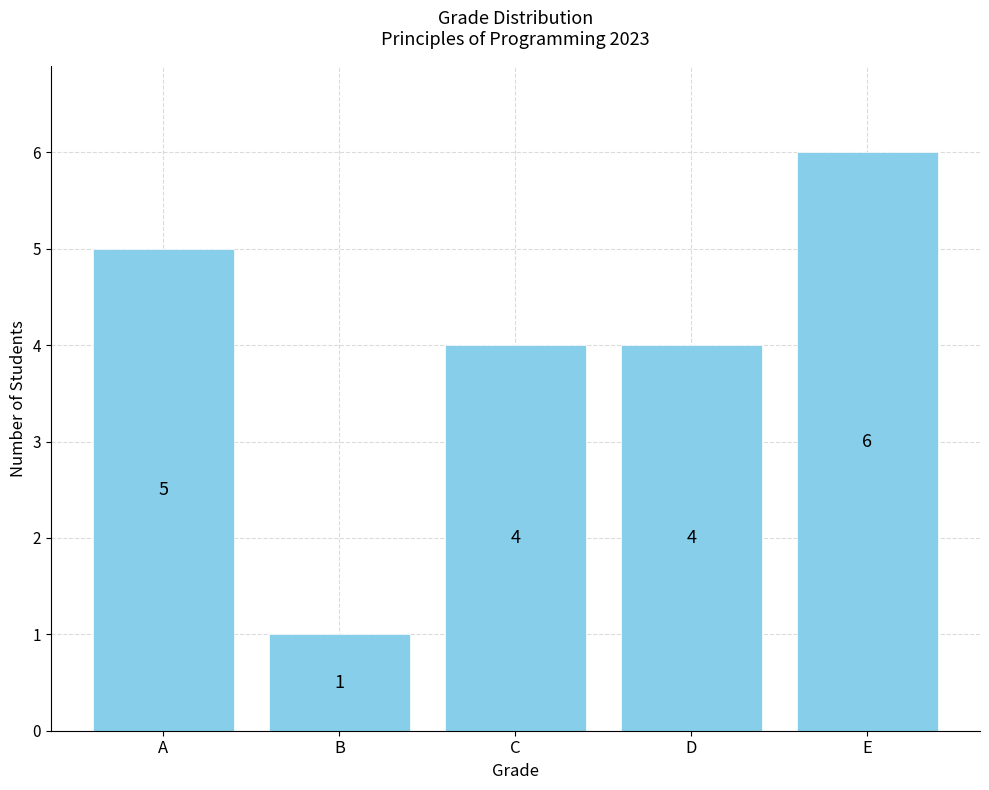

What is the value of the 3rd bar from the left?

4